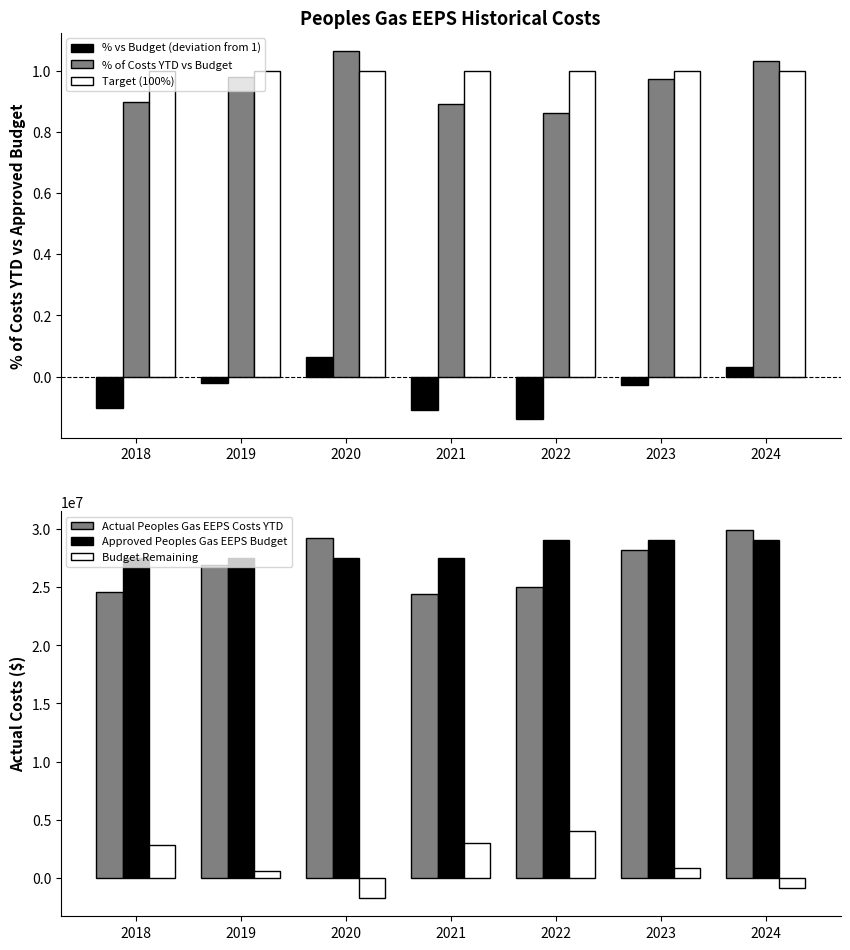

Rank the series by their maximum value, from lowest to highest.

% vs Budget (deviation from 1), Target (100%), % of Costs YTD vs Budget, Budget Remaining, Approved Peoples Gas EEPS Budget, Actual Peoples Gas EEPS Costs YTD